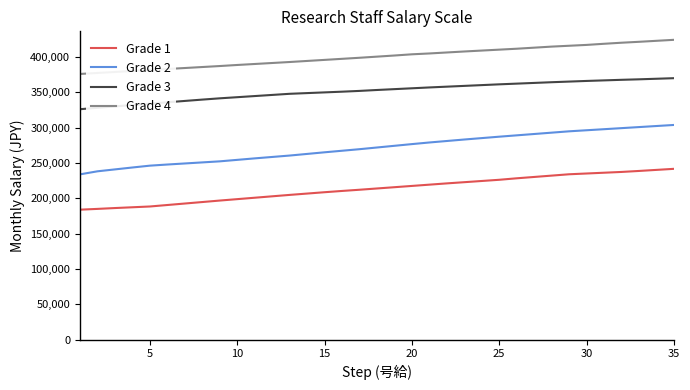

List the series in order of their overall mean, lowest first.

Grade 1, Grade 2, Grade 3, Grade 4